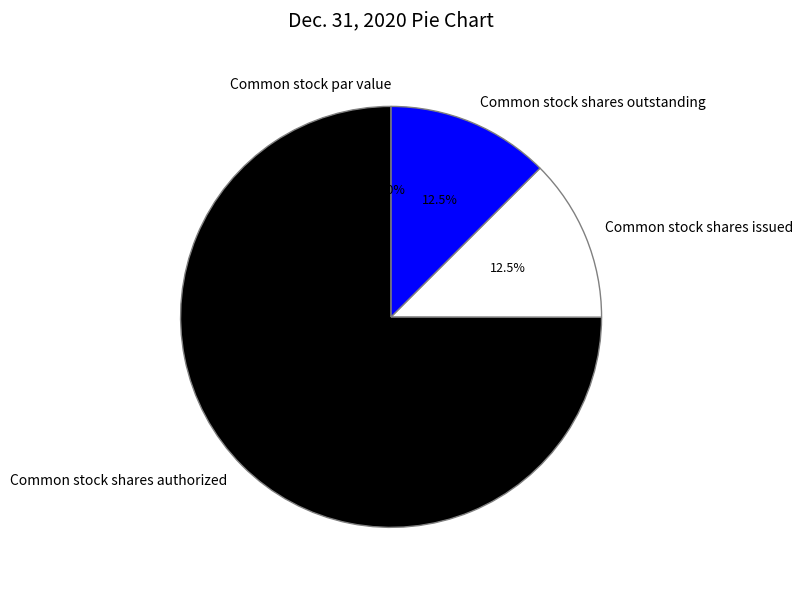

What portion of the pie excludes Common stock par value?

100.0%